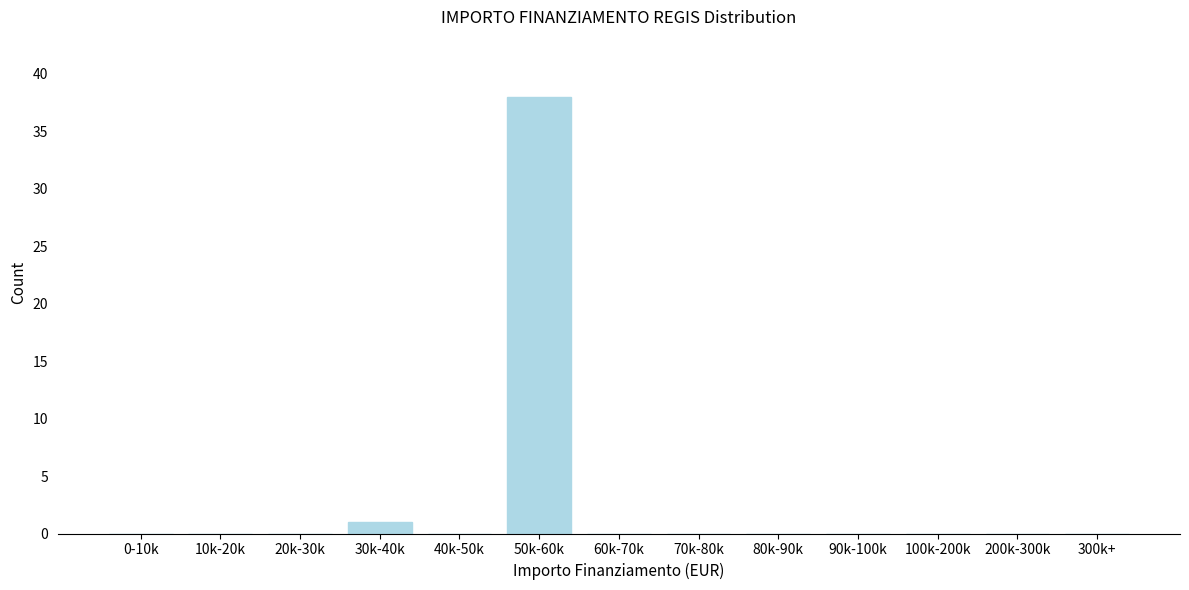

Reading right to left, list all the values displayed in this chart.

300k+=0	200k-300k=0	100k-200k=0	90k-100k=0	80k-90k=0	70k-80k=0	60k-70k=0	50k-60k=38	40k-50k=0	30k-40k=1	20k-30k=0	10k-20k=0	0-10k=0